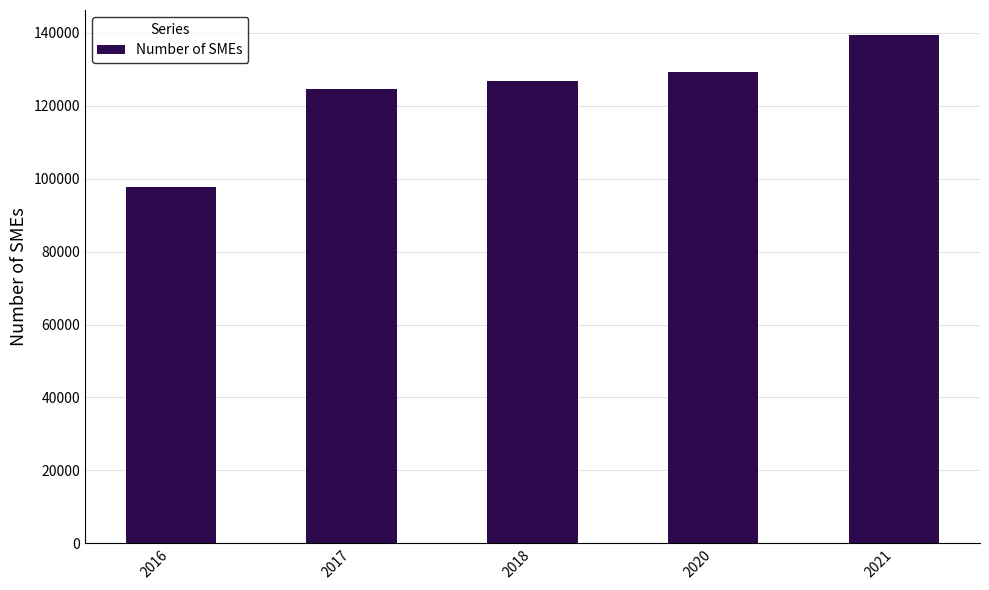

What is the greatest value displayed?

139275